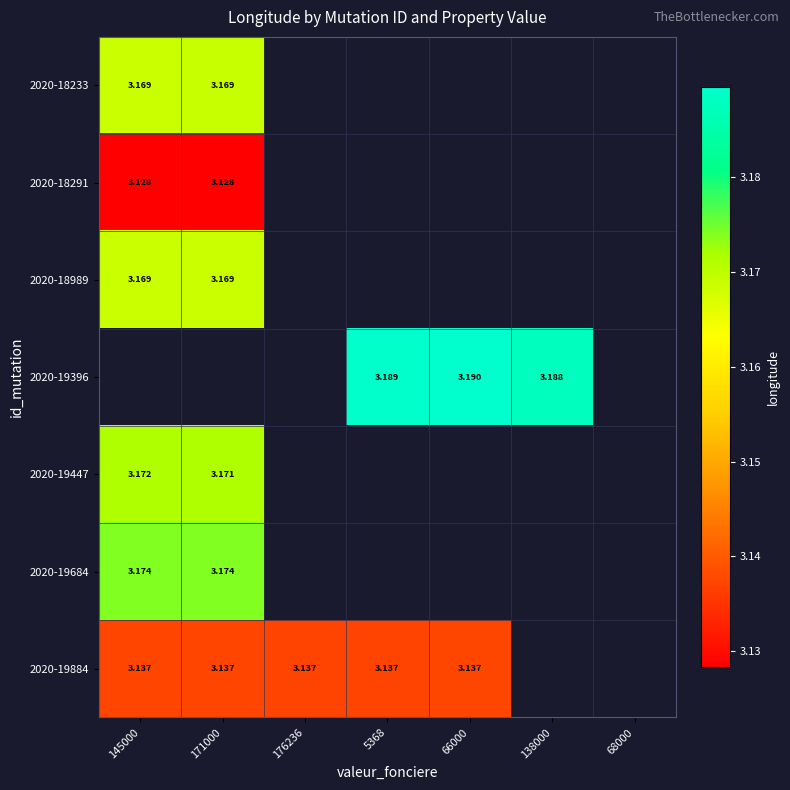

The value of 2020-19884 at 171000 is 3.1. True or false?

True